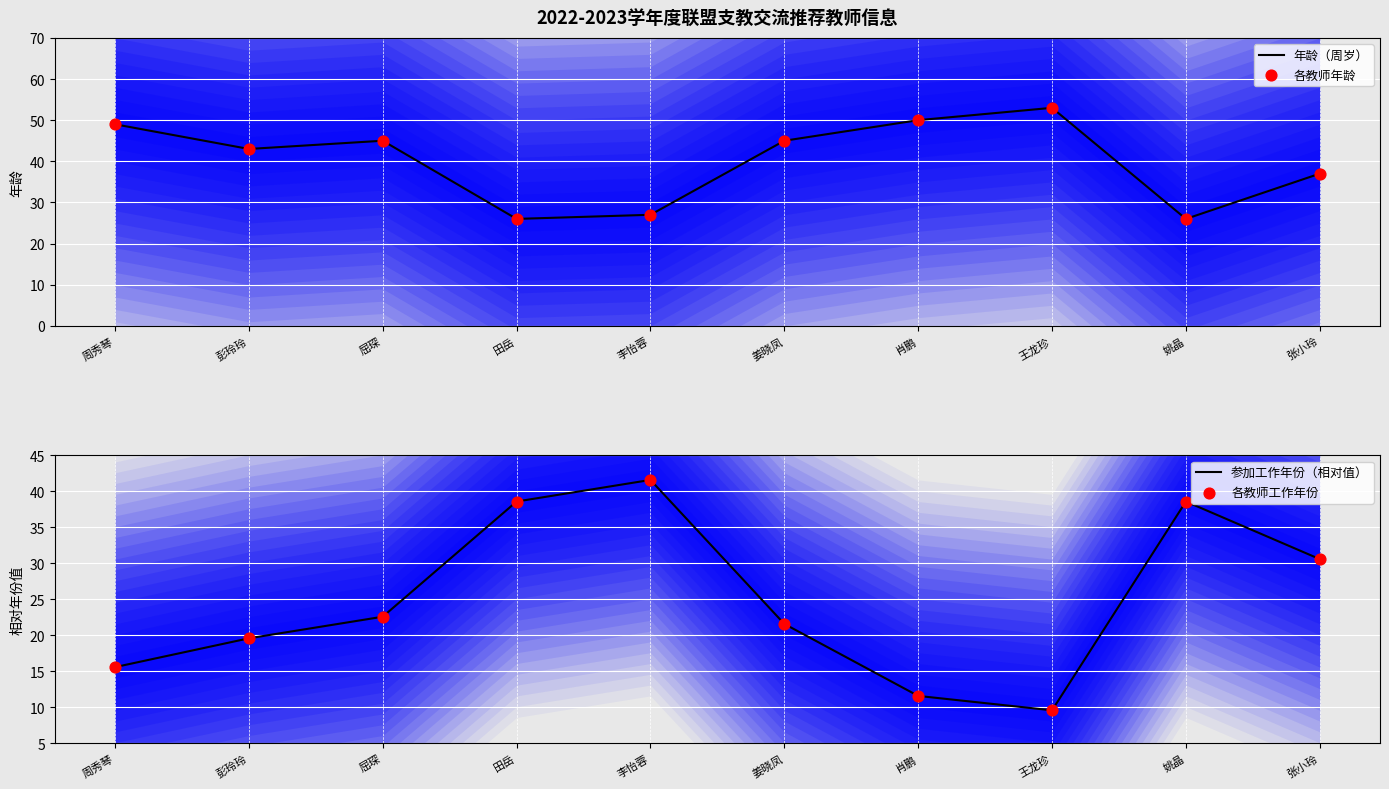

At how many categories does at least one series exceed 41?

7